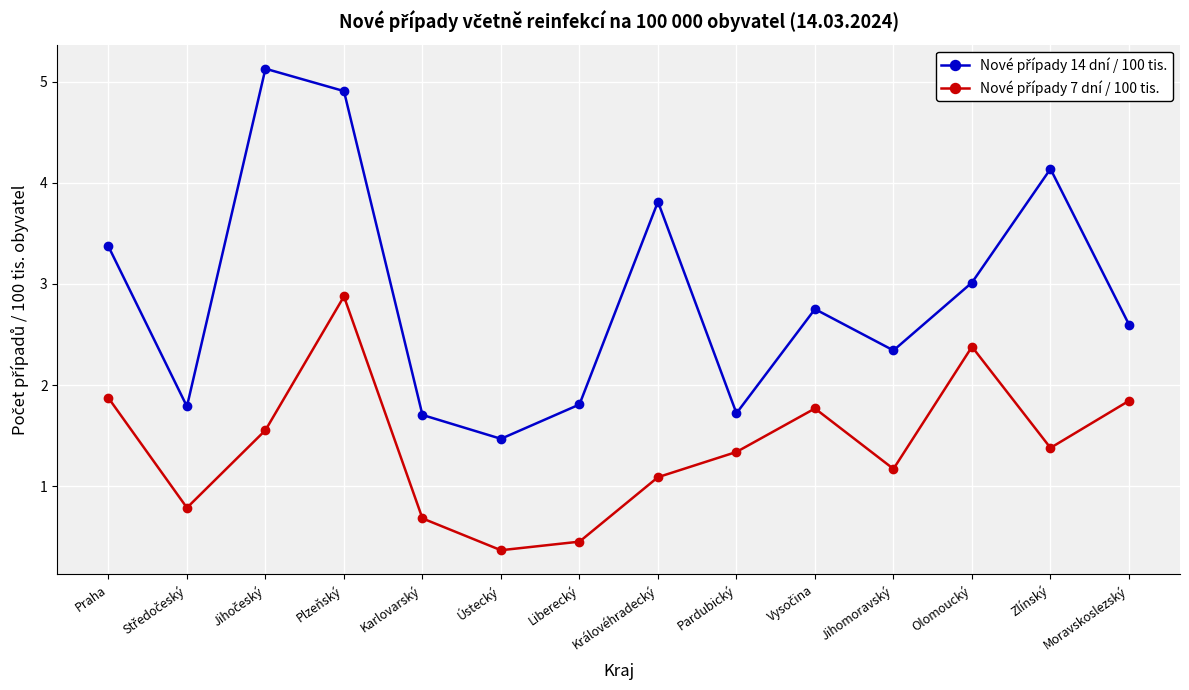

What is the spread (max minus min) of values at Pardubický?

0.4